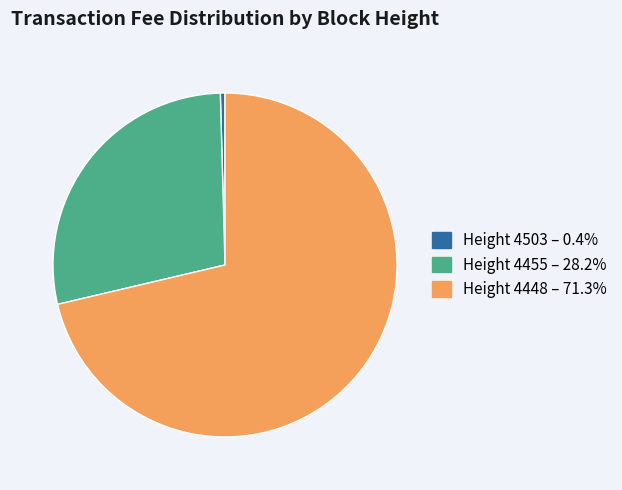

Is there any slice that represents more than half of the pie?

Yes